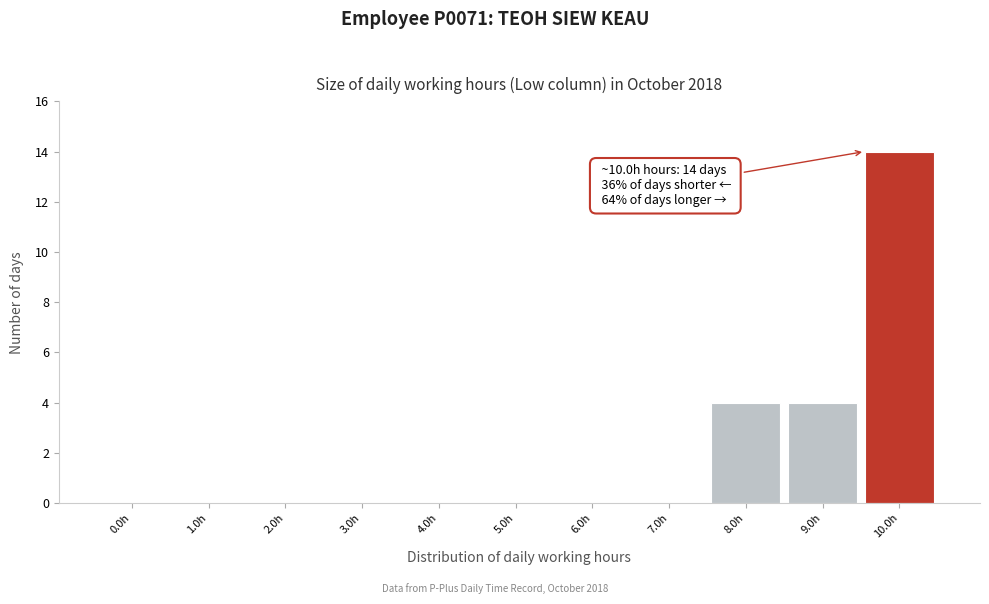

Reading left to right, what are all the values shown in this chart?

0.0h=0	1.0h=0	2.0h=0	3.0h=0	4.0h=0	5.0h=0	6.0h=0	7.0h=0	8.0h=4	9.0h=4	10.0h=14